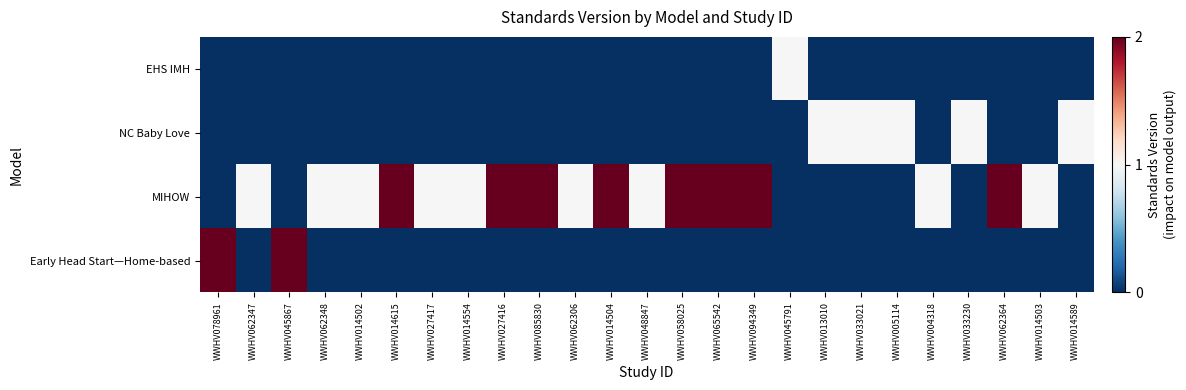

Reading left to right, transcribe all the data shown in this chart.

Early Head Start—Home-based: WWHV078961=2	WWHV062347=0	WWHV045867=2	WWHV062348=0	WWHV014502=0	WWHV014615=0	WWHV027417=0	WWHV014554=0	WWHV027416=0	WWHV085830=0	WWHV062306=0	WWHV014504=0	WWHV048847=0	WWHV058025=0	WWHV065542=0	WWHV094349=0	WWHV045791=0	WWHV013010=0	WWHV033021=0	WWHV005114=0	WWHV004318=0	WWHV033230=0	WWHV062364=0	WWHV014503=0	WWHV014589=0
MIHOW: WWHV078961=0	WWHV062347=1	WWHV045867=0	WWHV062348=1	WWHV014502=1	WWHV014615=2	WWHV027417=1	WWHV014554=1	WWHV027416=2	WWHV085830=2	WWHV062306=1	WWHV014504=2	WWHV048847=1	WWHV058025=2	WWHV065542=2	WWHV094349=2	WWHV045791=0	WWHV013010=0	WWHV033021=0	WWHV005114=0	WWHV004318=1	WWHV033230=0	WWHV062364=2	WWHV014503=1	WWHV014589=0
NC Baby Love: WWHV078961=0	WWHV062347=0	WWHV045867=0	WWHV062348=0	WWHV014502=0	WWHV014615=0	WWHV027417=0	WWHV014554=0	WWHV027416=0	WWHV085830=0	WWHV062306=0	WWHV014504=0	WWHV048847=0	WWHV058025=0	WWHV065542=0	WWHV094349=0	WWHV045791=0	WWHV013010=1	WWHV033021=1	WWHV005114=1	WWHV004318=0	WWHV033230=1	WWHV062364=0	WWHV014503=0	WWHV014589=1
EHS IMH: WWHV078961=0	WWHV062347=0	WWHV045867=0	WWHV062348=0	WWHV014502=0	WWHV014615=0	WWHV027417=0	WWHV014554=0	WWHV027416=0	WWHV085830=0	WWHV062306=0	WWHV014504=0	WWHV048847=0	WWHV058025=0	WWHV065542=0	WWHV094349=0	WWHV045791=1	WWHV013010=0	WWHV033021=0	WWHV005114=0	WWHV004318=0	WWHV033230=0	WWHV062364=0	WWHV014503=0	WWHV014589=0